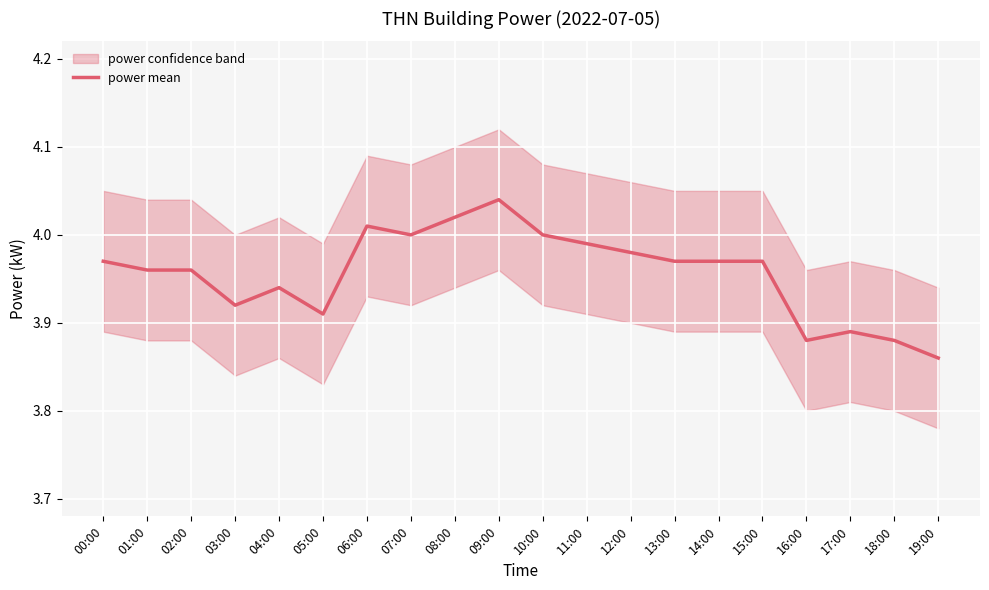

How many points are lower than both their immediate neighbors (excluding endpoints)?

4